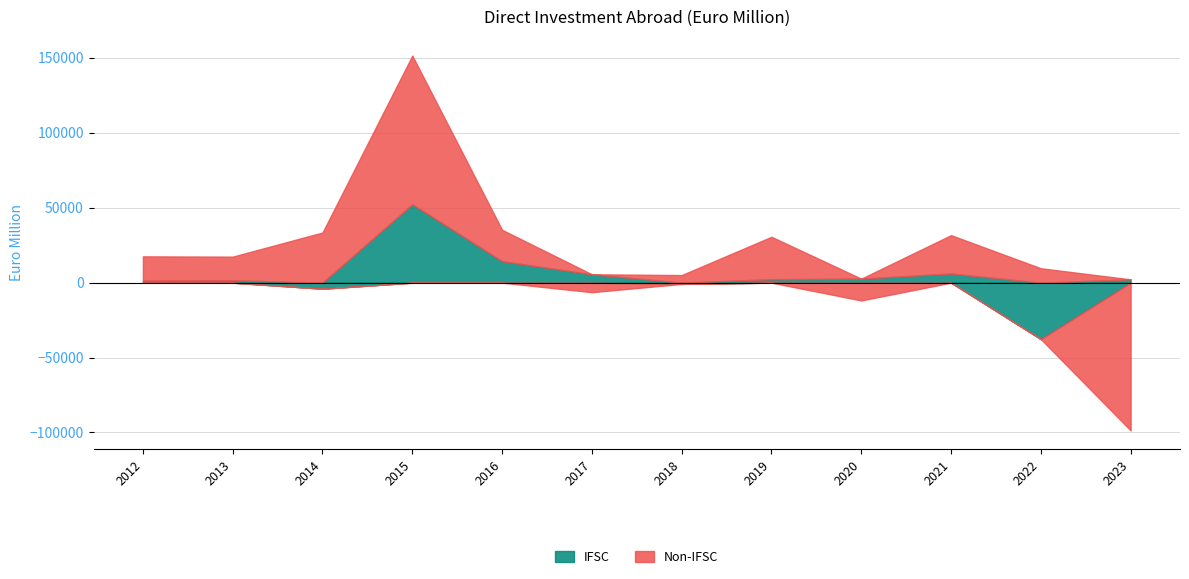

What is the value of the Non-IFSC point at the 5th from the left?

20952